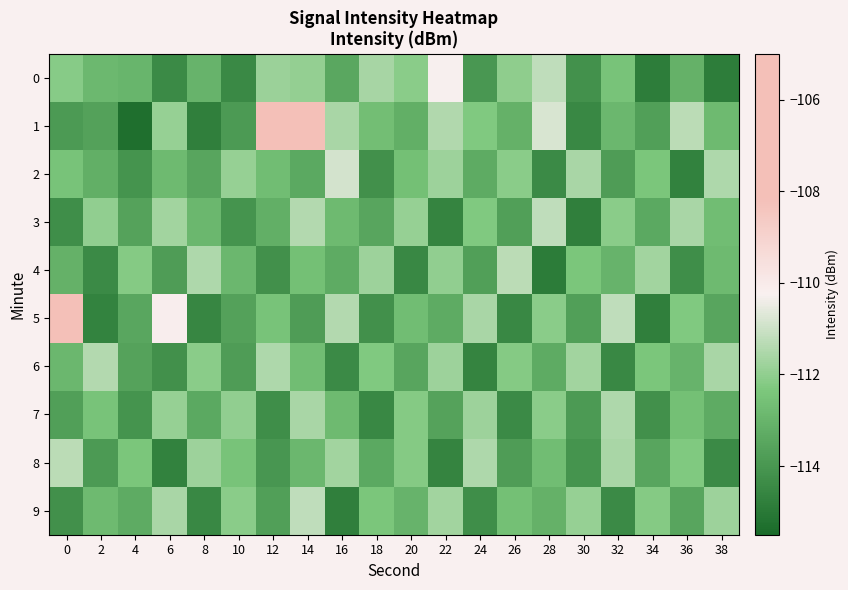

What is the maximum value shown in the chart?

-105.2